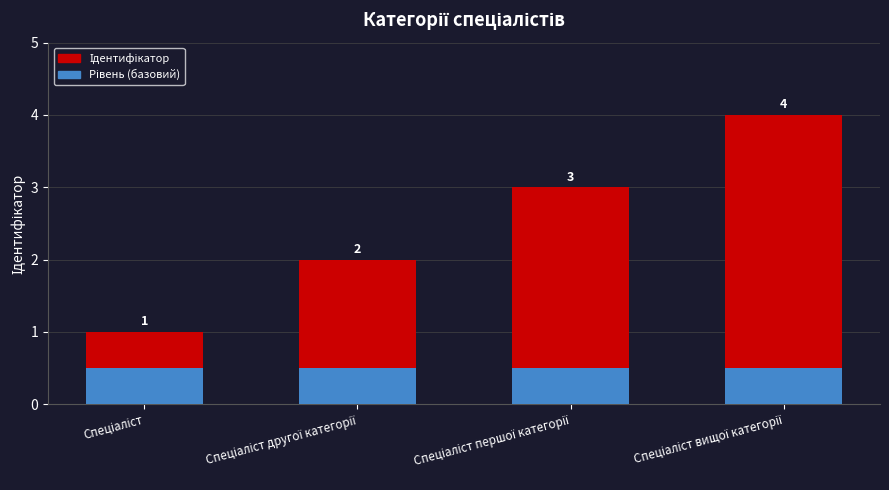

The value of Рівень (базовий) at Спеціаліст другої категорії is 0.5. True or false?

True